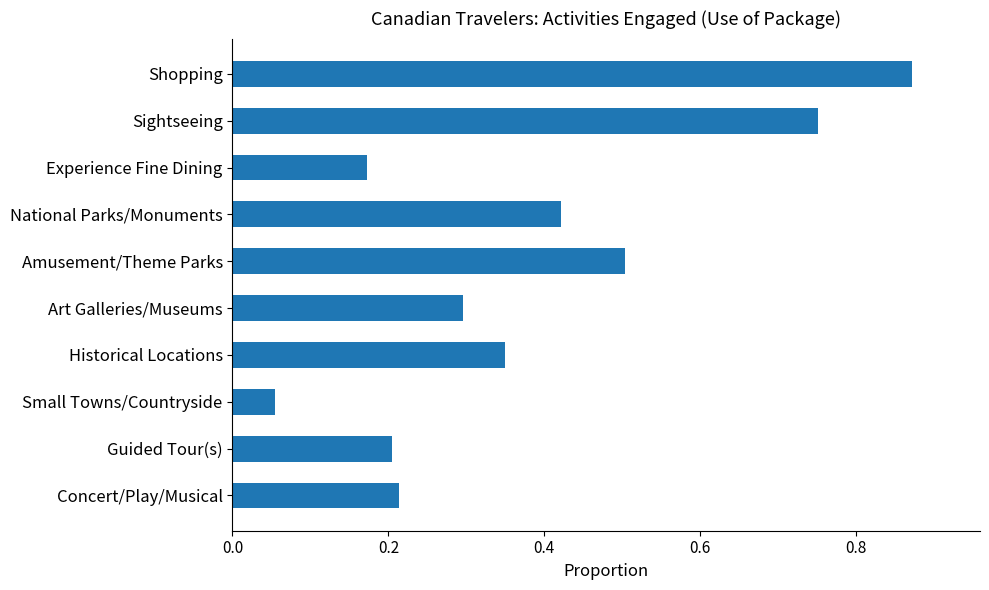

List the labels in order of value, largest first.

Shopping, Sightseeing, Amusement/Theme Parks, National Parks/Monuments, Historical Locations, Art Galleries/Museums, Concert/Play/Musical, Guided Tour(s), Experience Fine Dining, Small Towns/Countryside